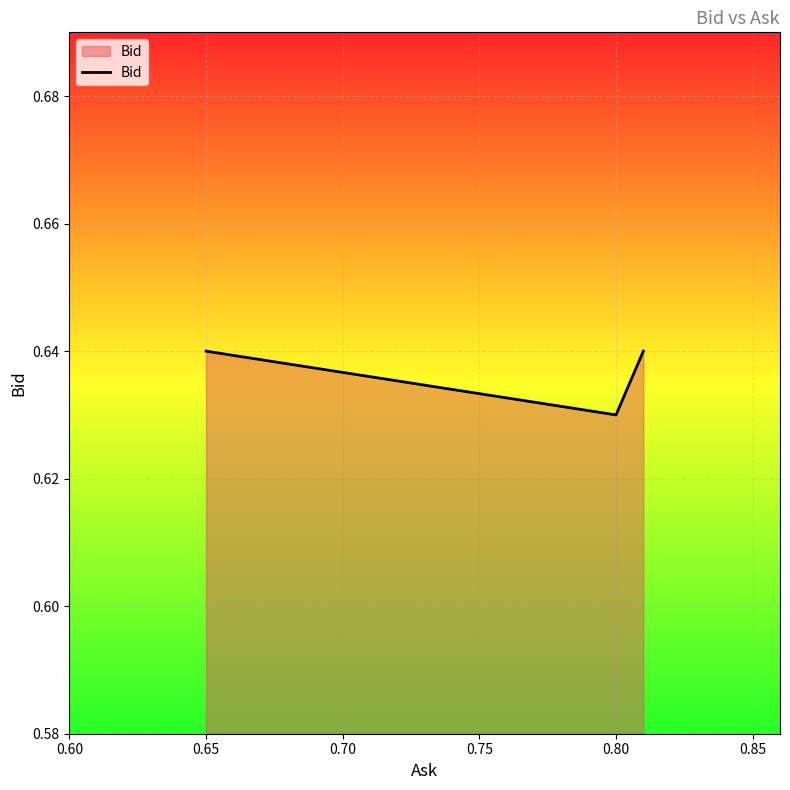

How many values are between 0 and 1?

3